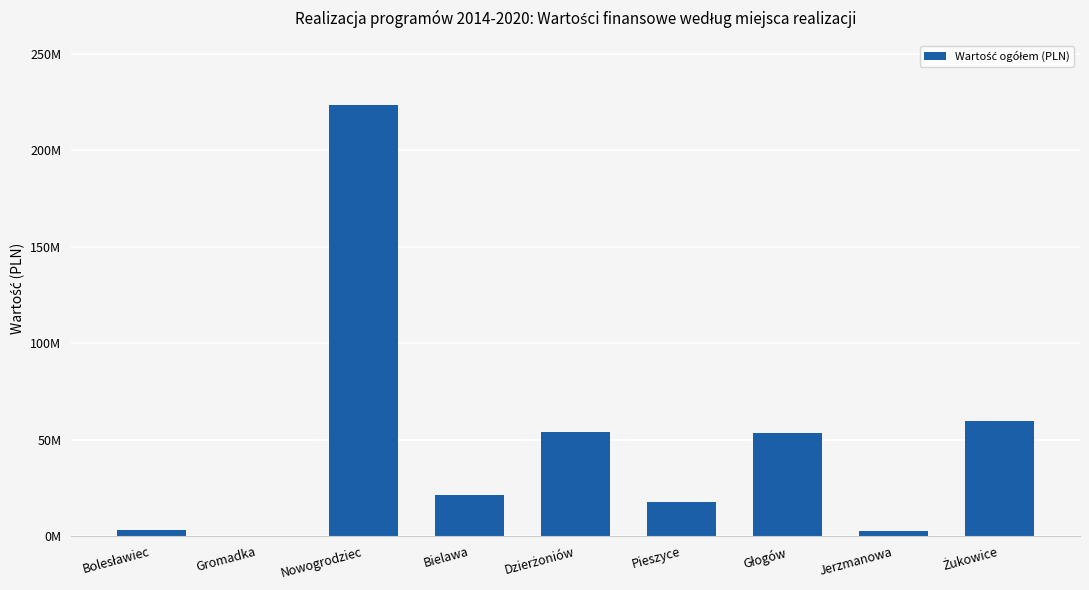

At which label is the value closest to 111723303?

Żukowice